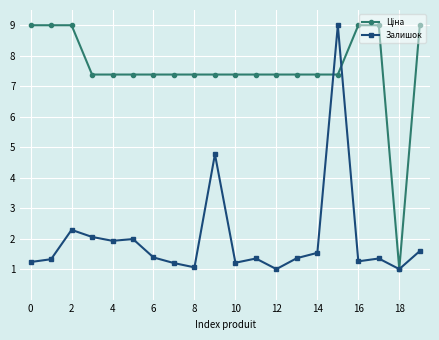

How many lines are shown in the chart?

2